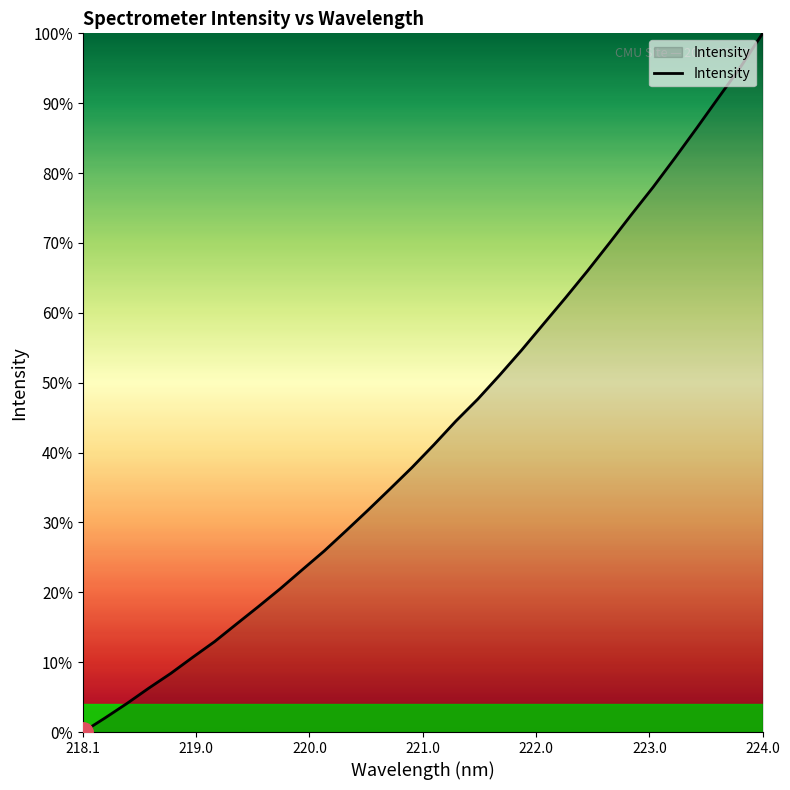

What is the maximum value shown in the chart?

100.0